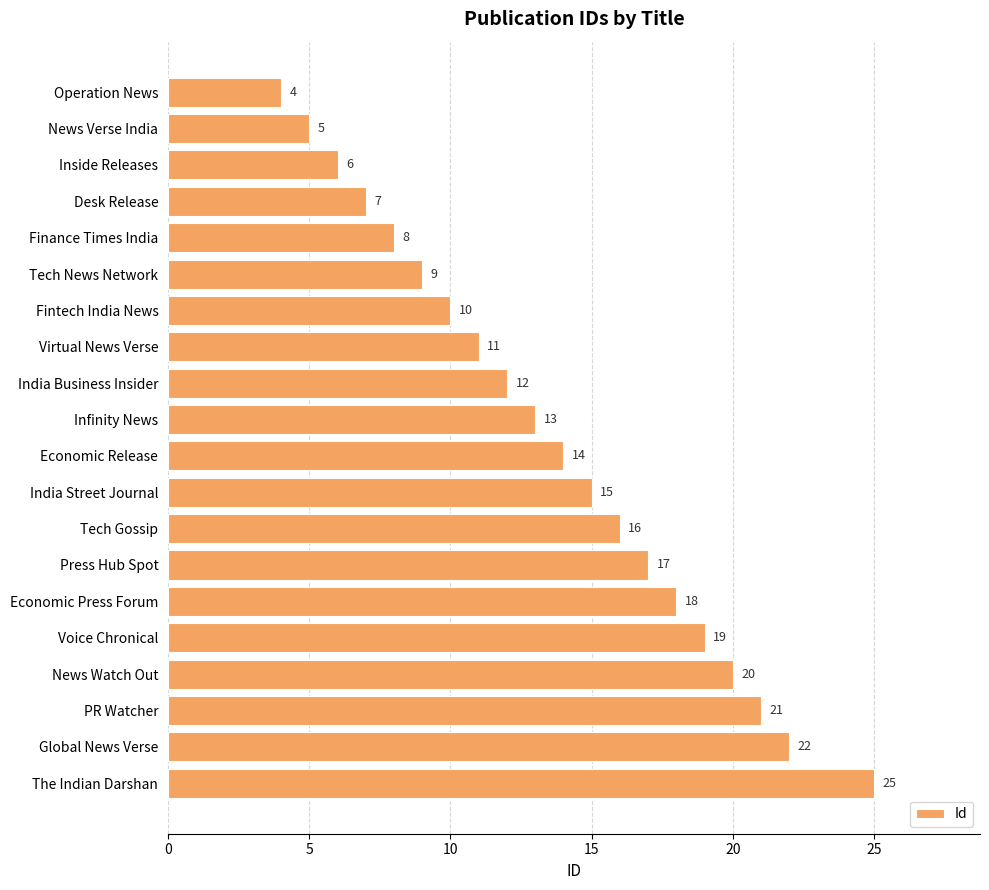

What is the change in value from Fintech India News to India Business Insider?

+2